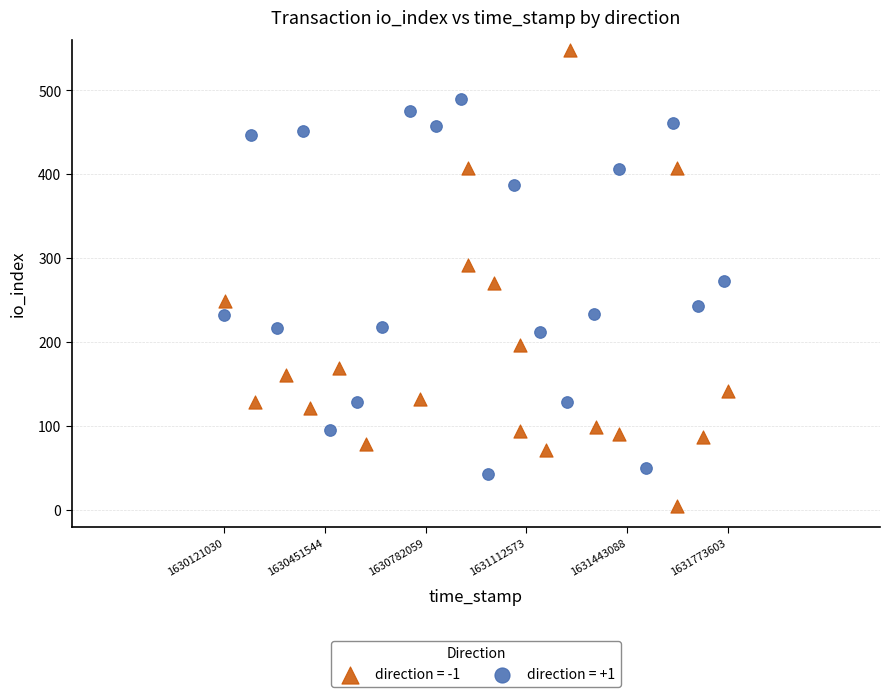

What are all the series names shown in the legend?

direction = -1, direction = +1